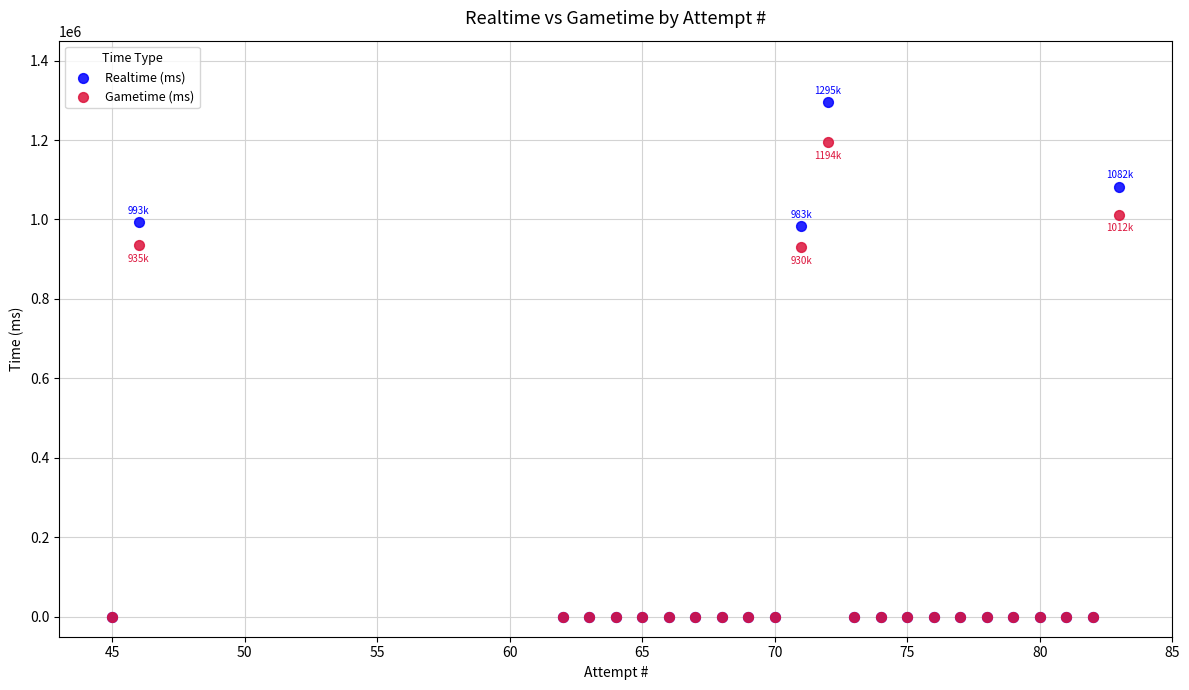

Which series contains the highest Y value?

Realtime (ms)